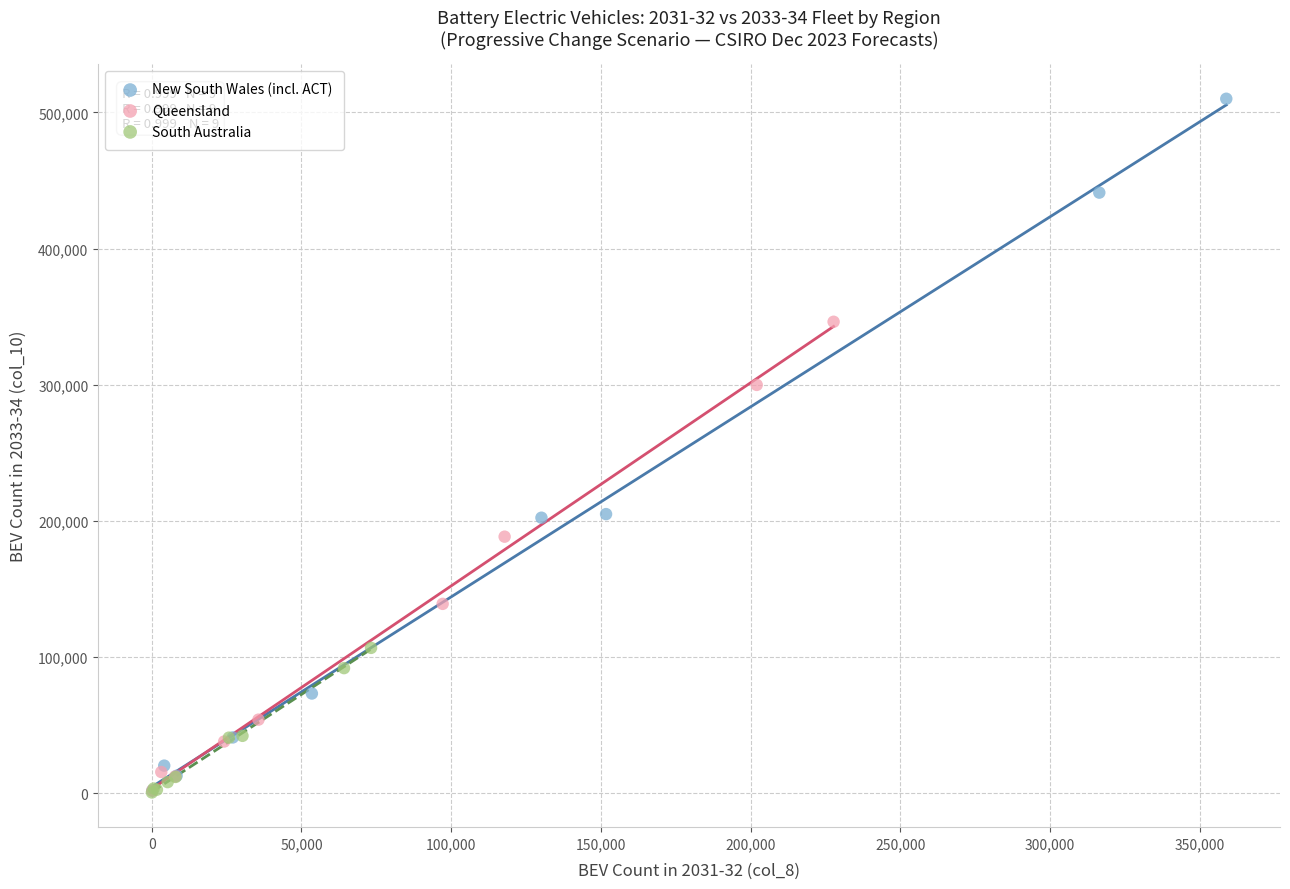

Which series contains the highest Y value?

New South Wales (incl. ACT)